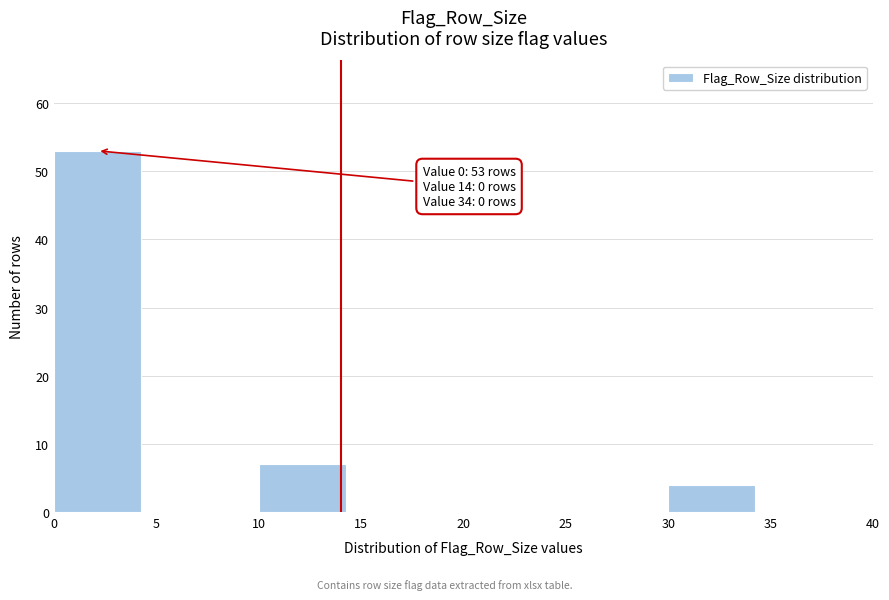

Which range on the x-axis has the tallest bar?

0 to 5